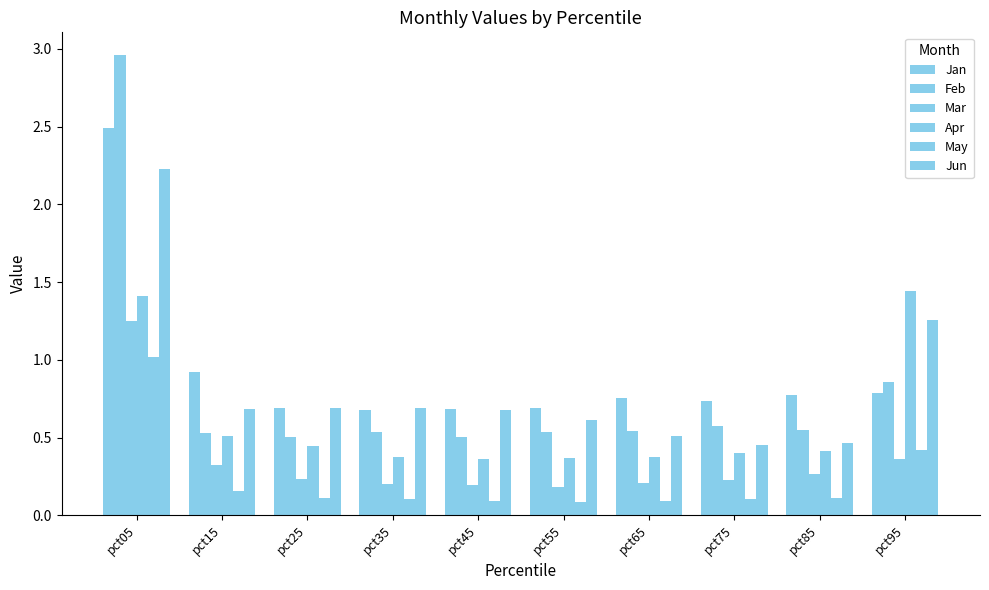

The value of Apr at pct25 is 0.4. True or false?

True